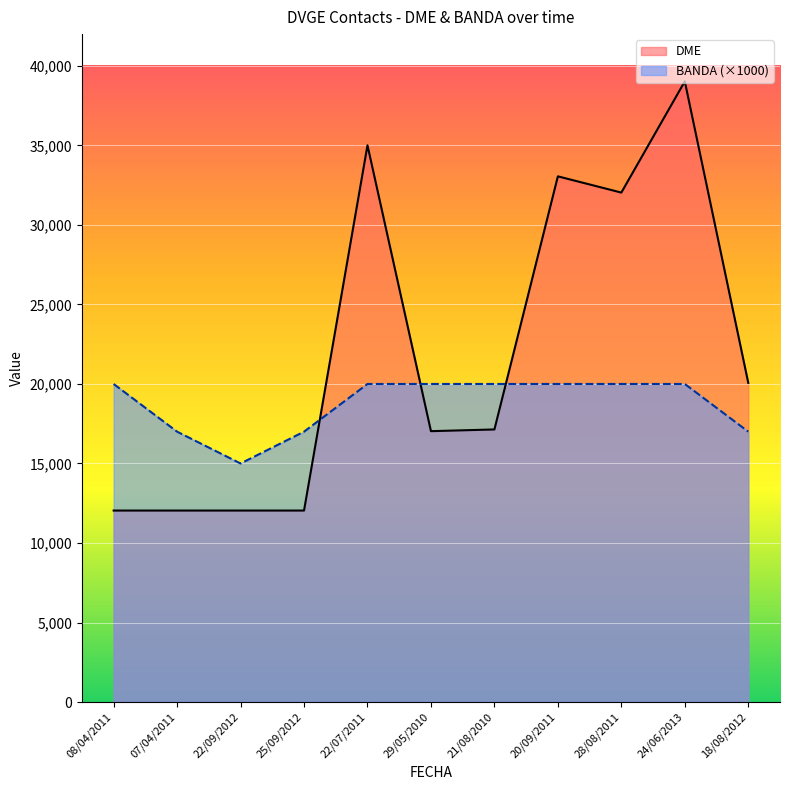

Is the value of DME at 18/08/2012 greater than the value of BANDA at 07/04/2011?

Yes